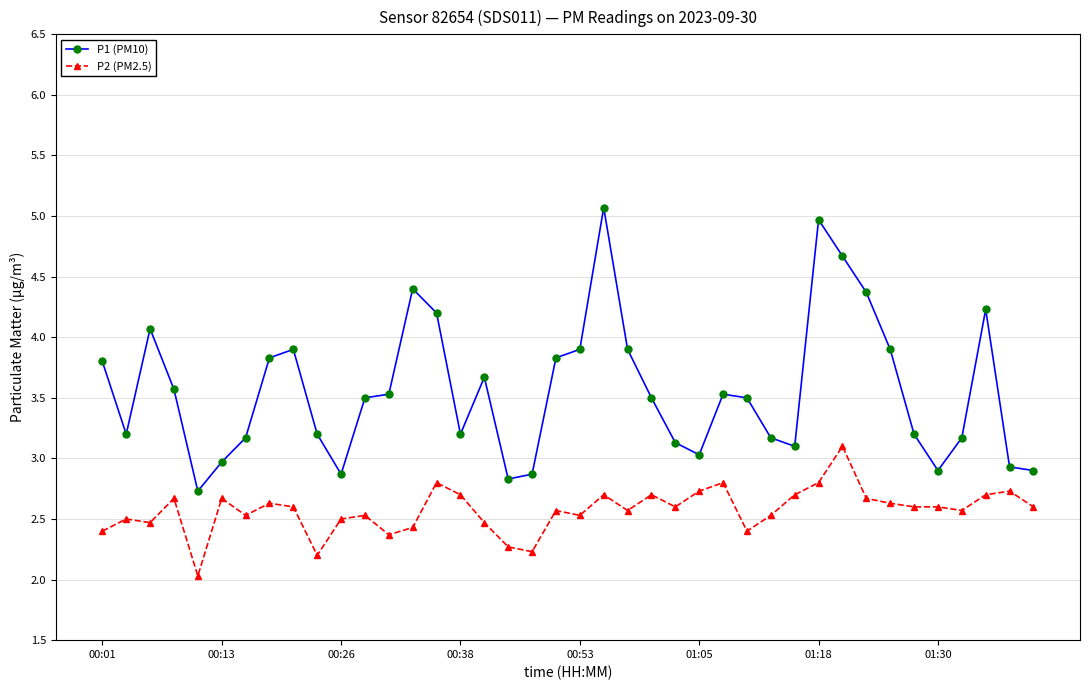

True or false: P1 (PM10) has more than 0 interior local peaks.

True